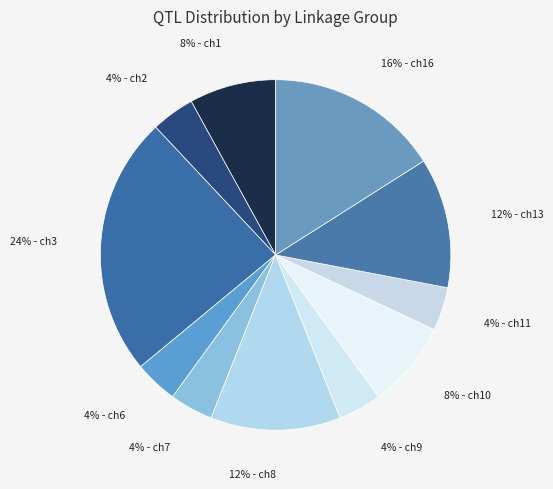

How many slices are in this pie chart?

11